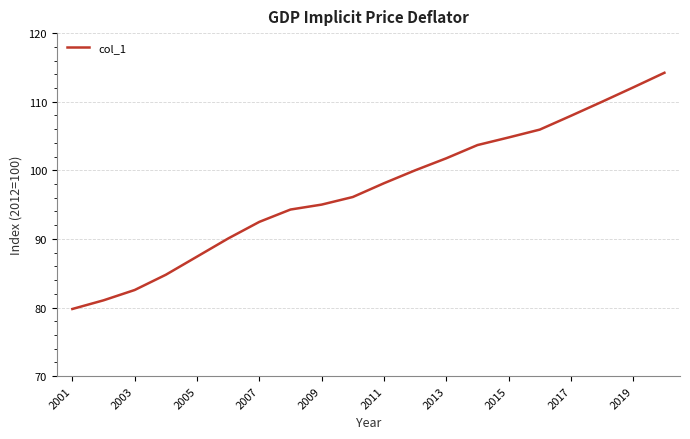

What is the difference between the maximum and minimum values?

34.4